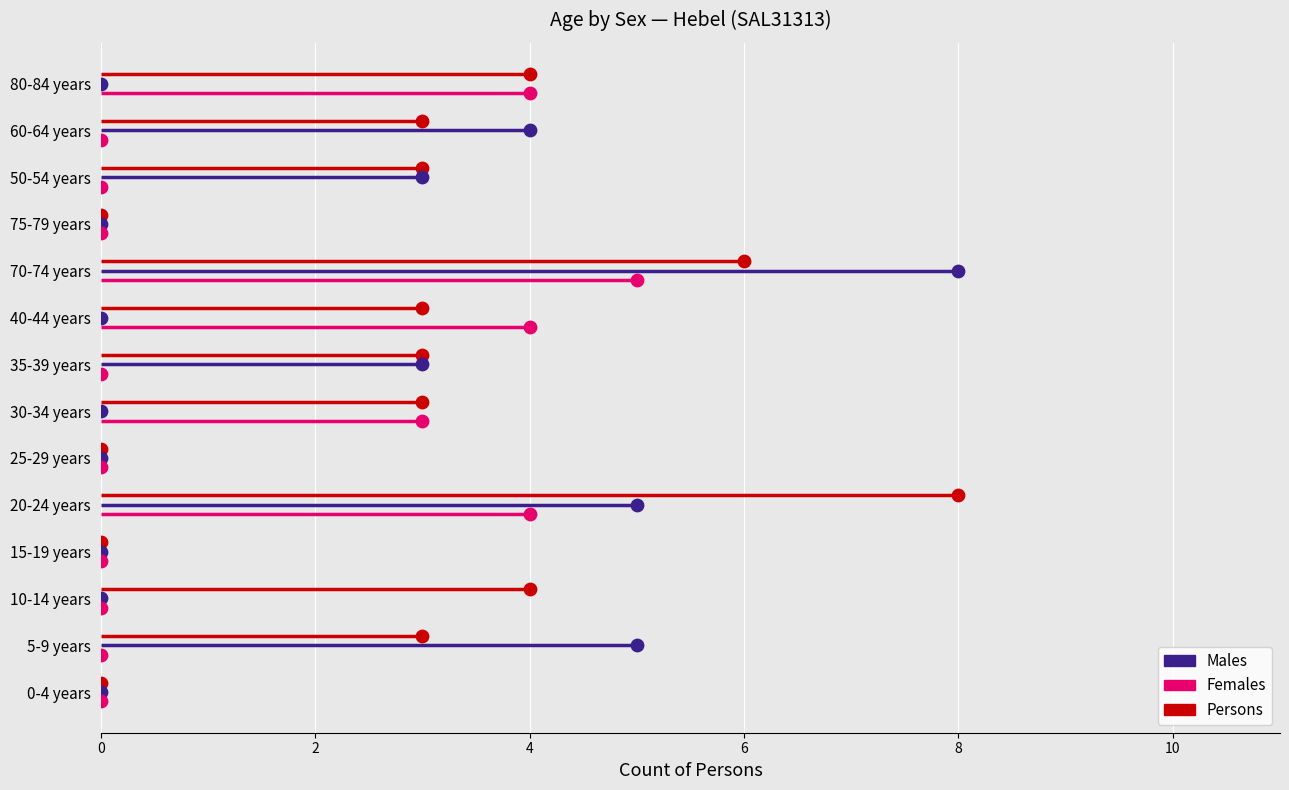

Which series contains the lowest Y value?

Males